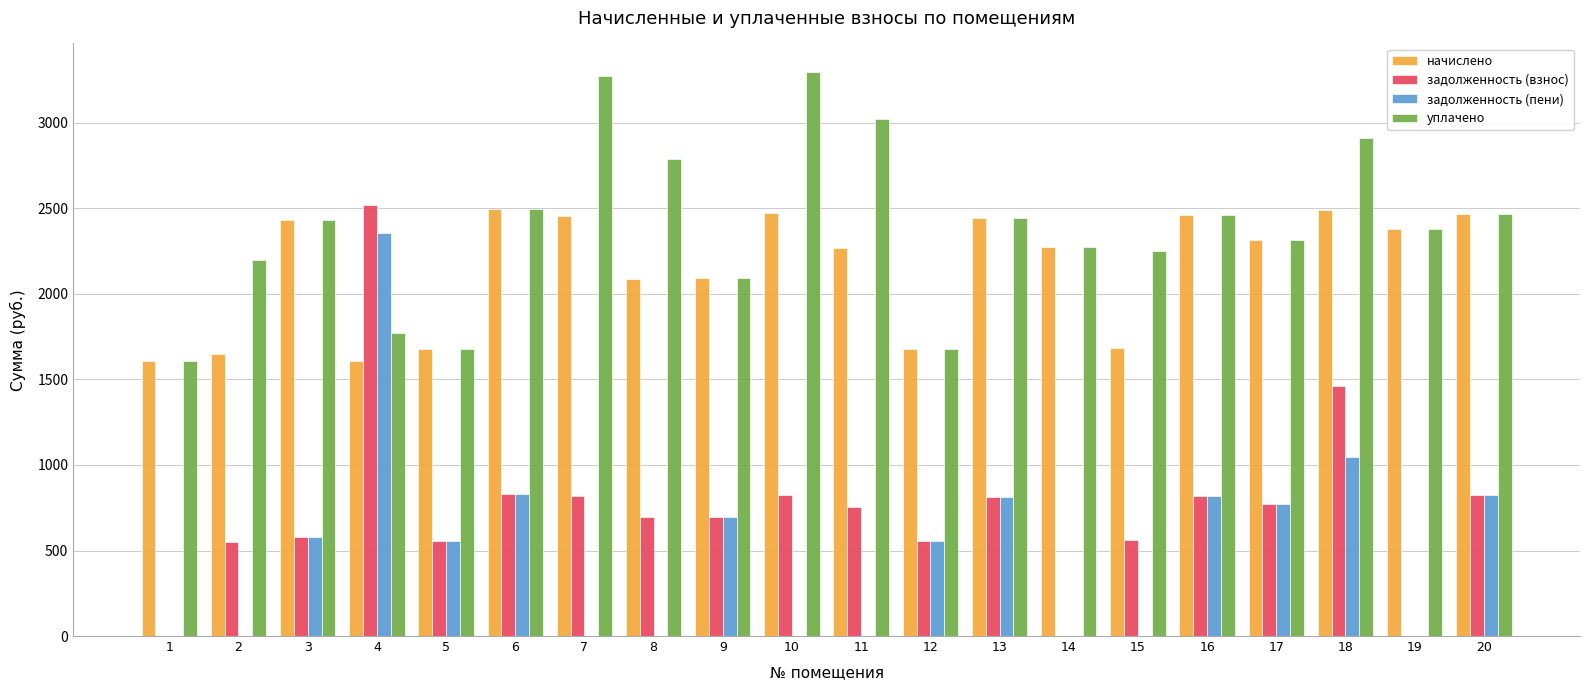

Between 6 and 14, which series saw the biggest shift?

задолженность (взнос)